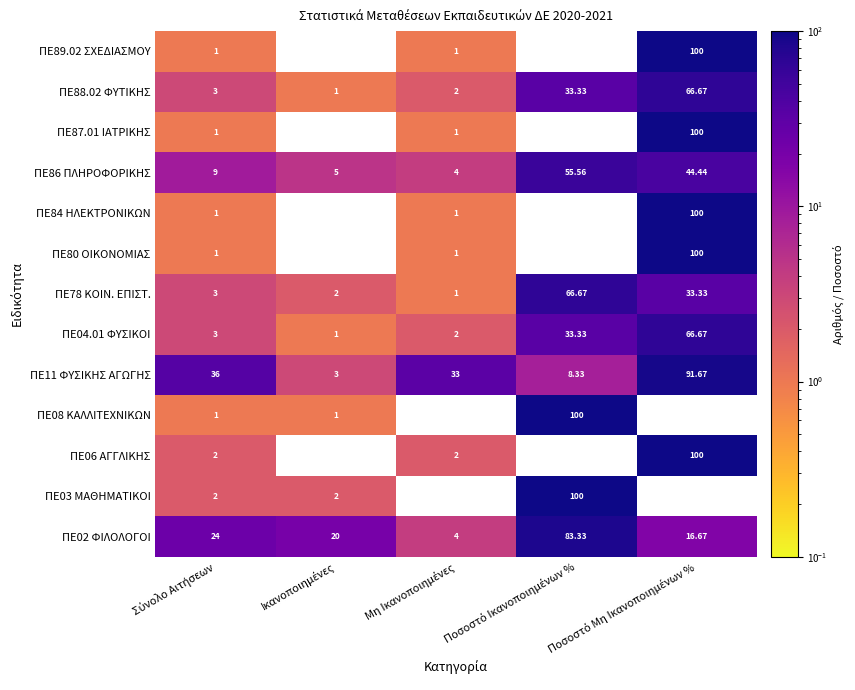

What is the difference between the ΠΕ89.02 ΣΧΕΔΙΑΣΜΟΥ values at 3 and 0?

1.0